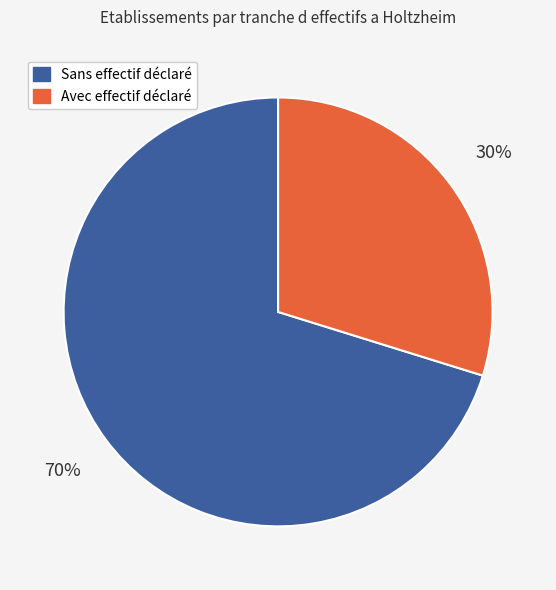

To the nearest percent, what is the difference between the largest and smallest slice percentages?

40%